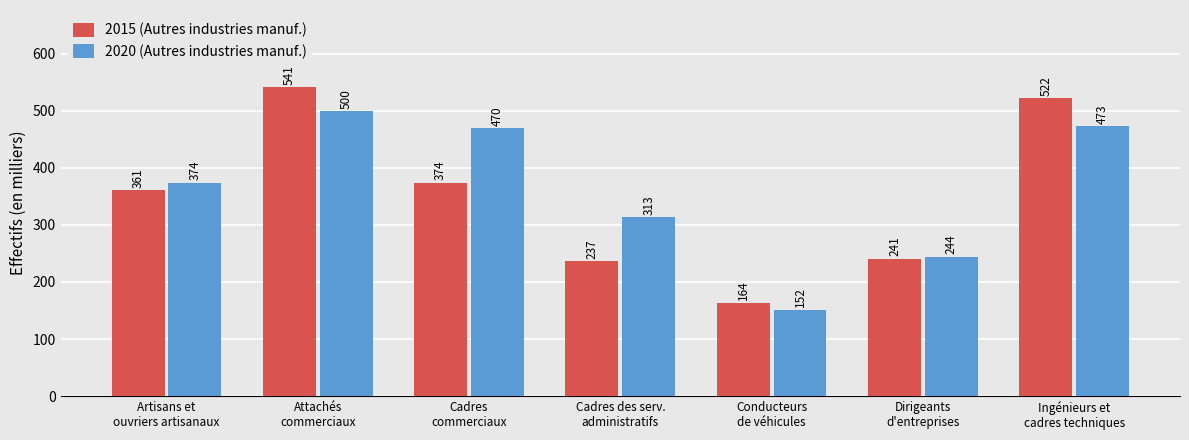

Count the number of categories in the chart.

7